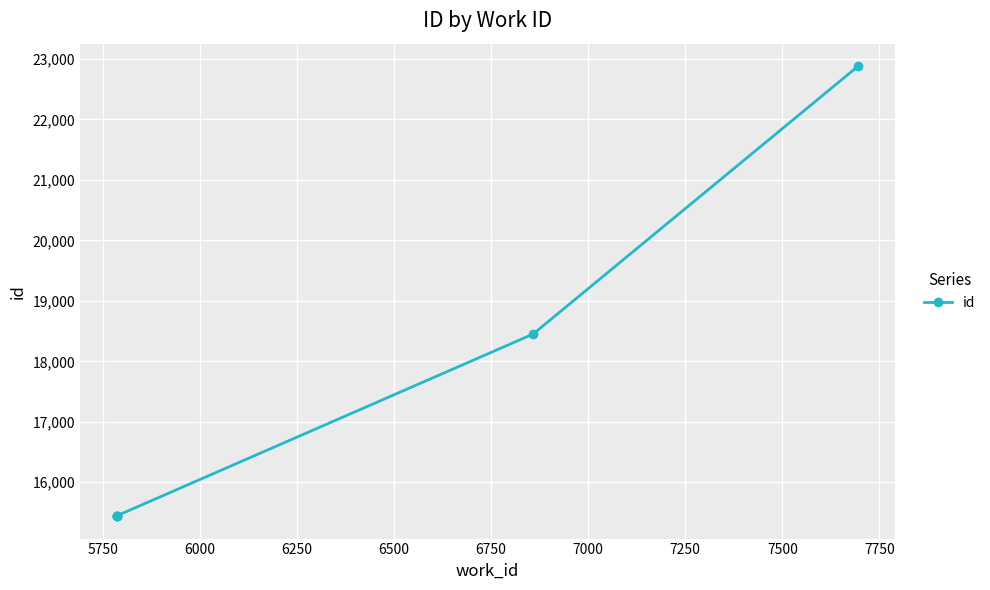

Which has a higher value, 6250 or 5750?

6250